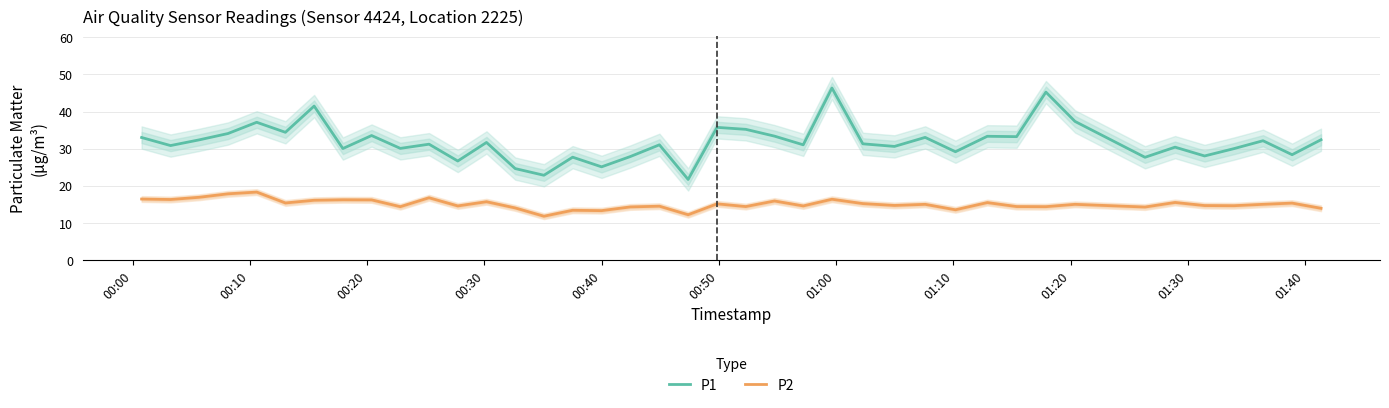

True or false: P2 and P1 cross at least once.

False